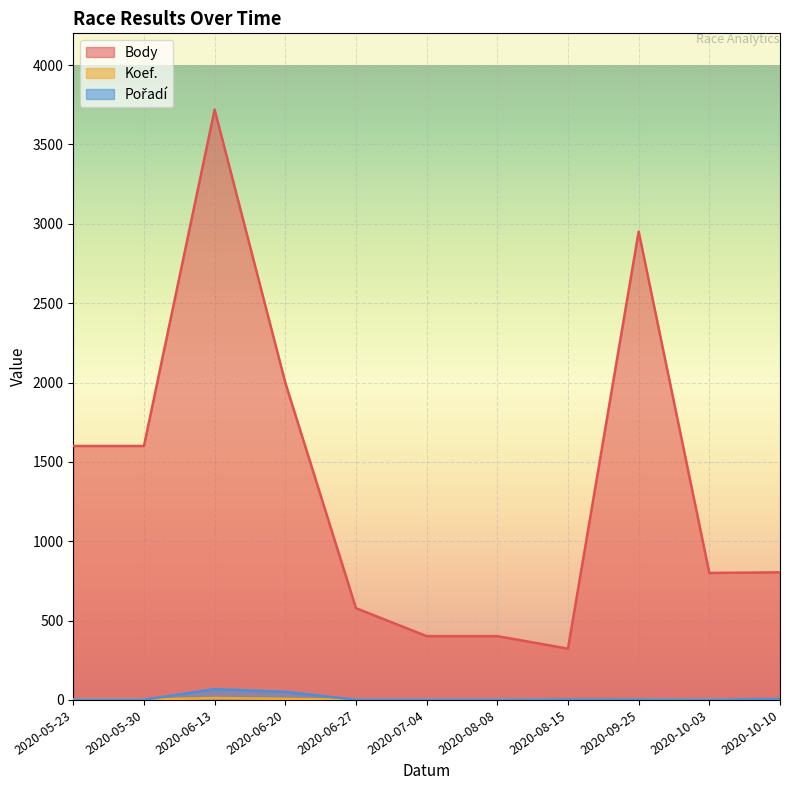

How many interior local valleys does the Body series have?

2